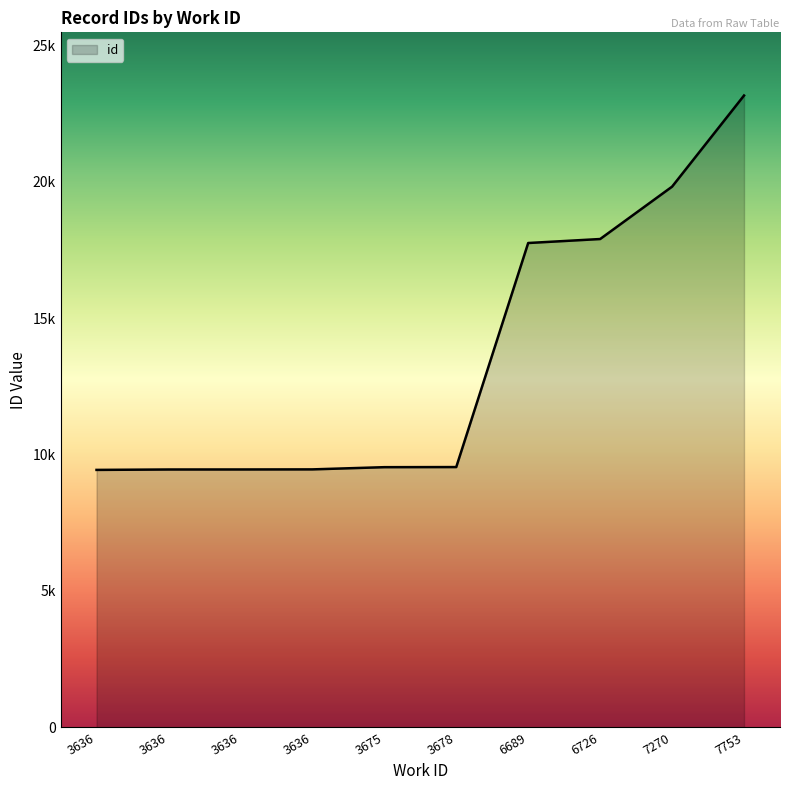

Is this an area chart (filled region under the line)?

Yes